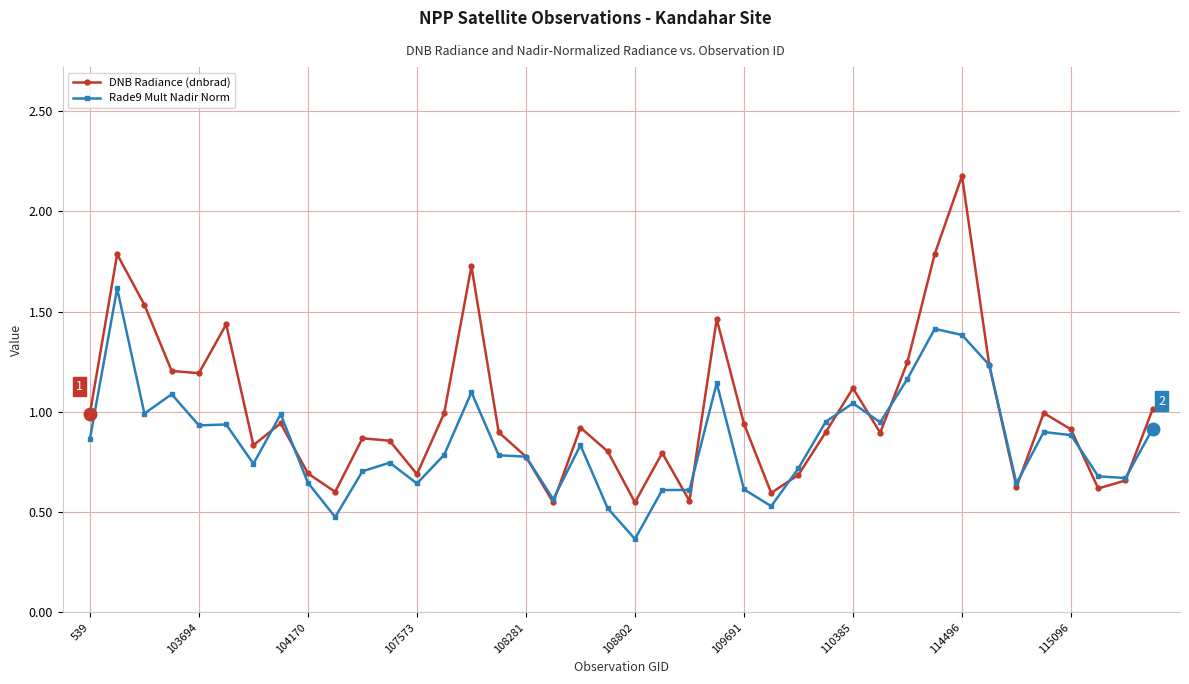

At how many categories does at least one series exceed 0?

40